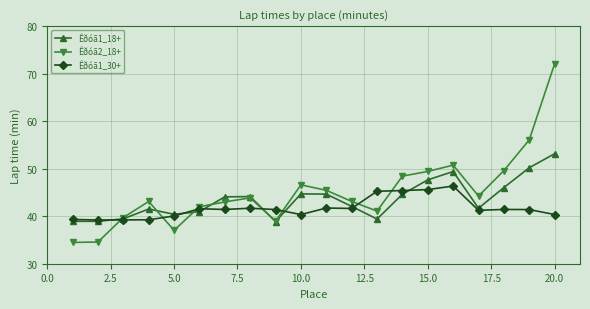

Which series has the largest range (max minus min)?

Êðóã2_18+